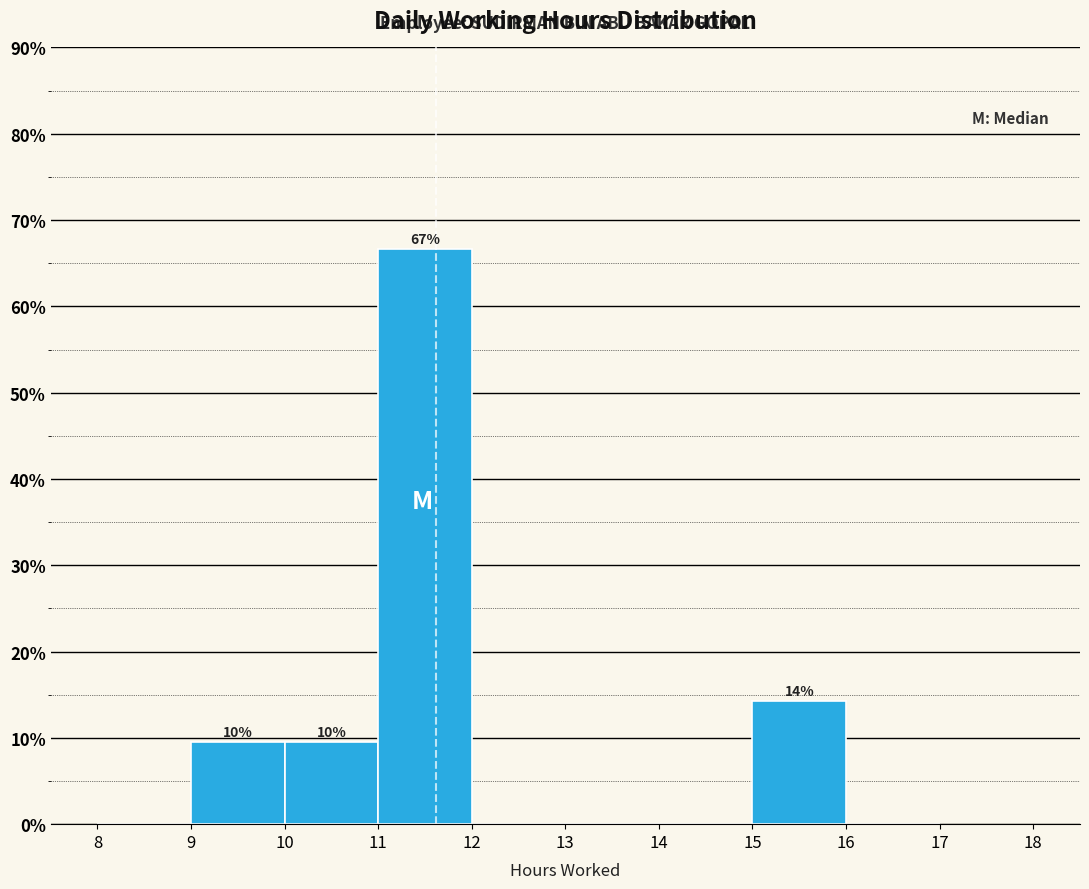

Which range on the x-axis has the tallest bar?

11 to 12